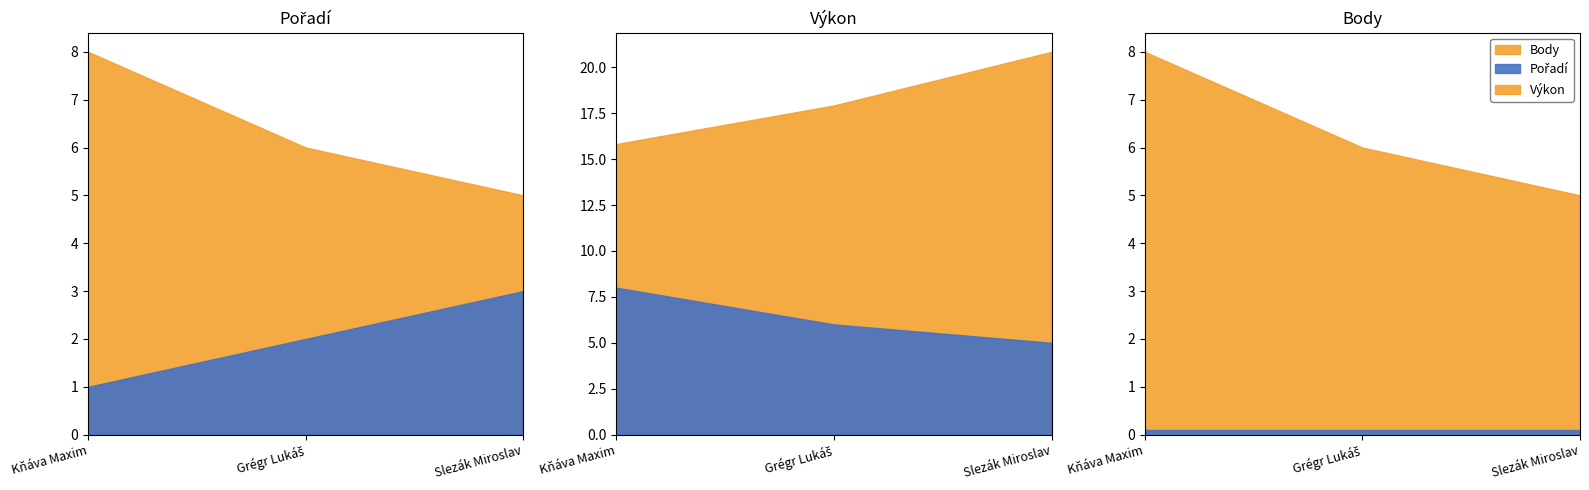

What value does the Výkon series have at Slezák Miroslav?

20.8